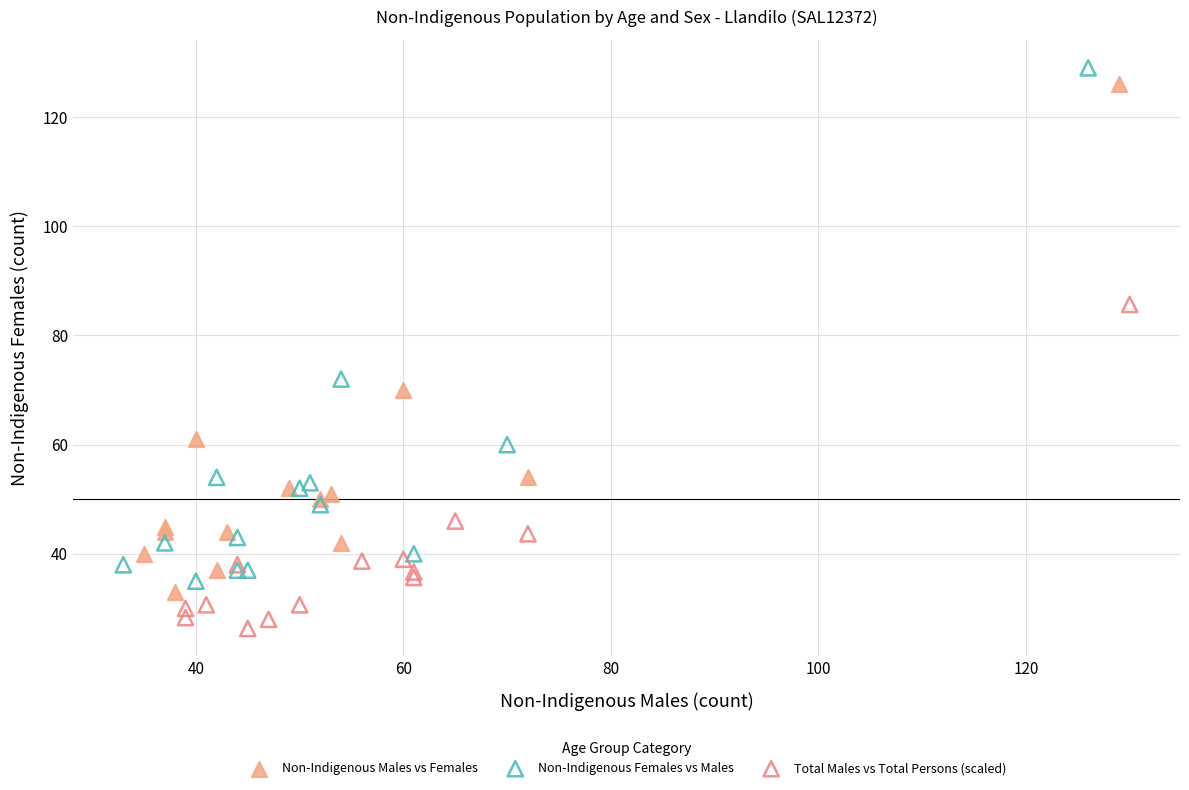

Which series reaches the maximum Y coordinate?

Non-Indigenous Females vs Males